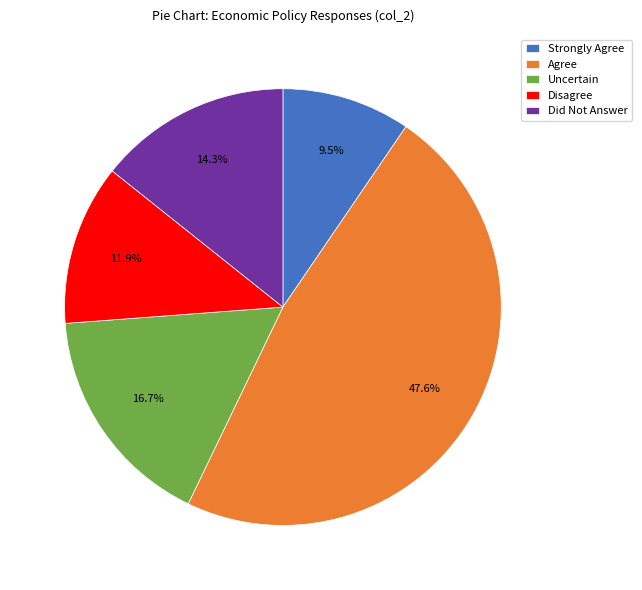

Approximately how many times larger is the value at Disagree compared to Did Not Answer?

0.8